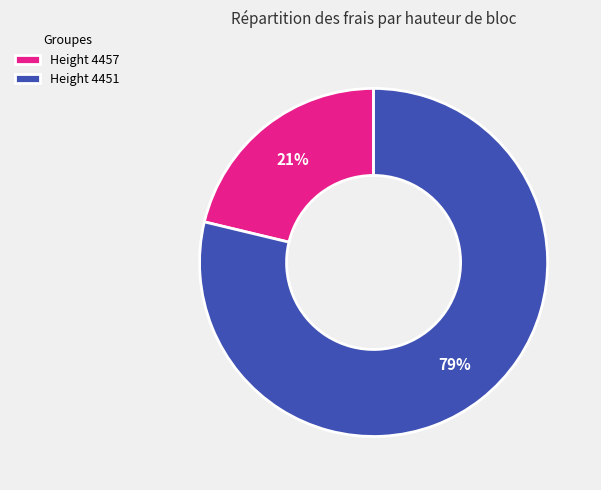

To the nearest percent, what portion does Height 4451 represent?

79%